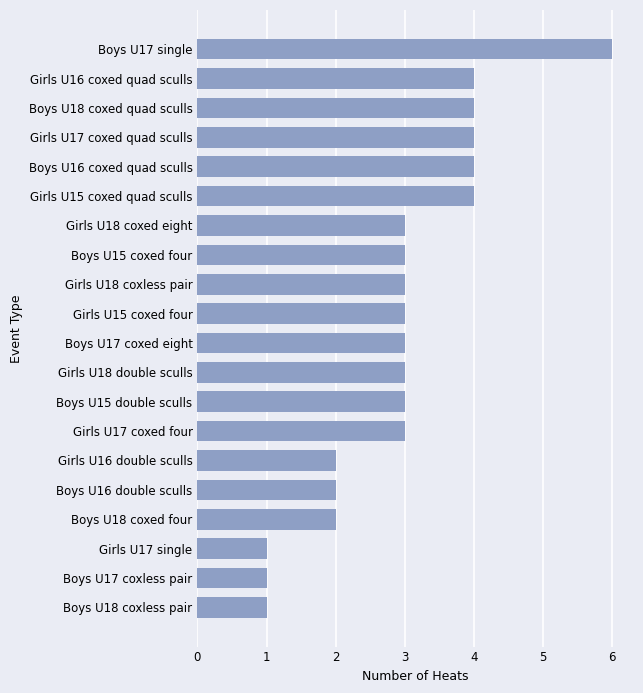

What is the approximate value at Girls U15 coxed four?

3